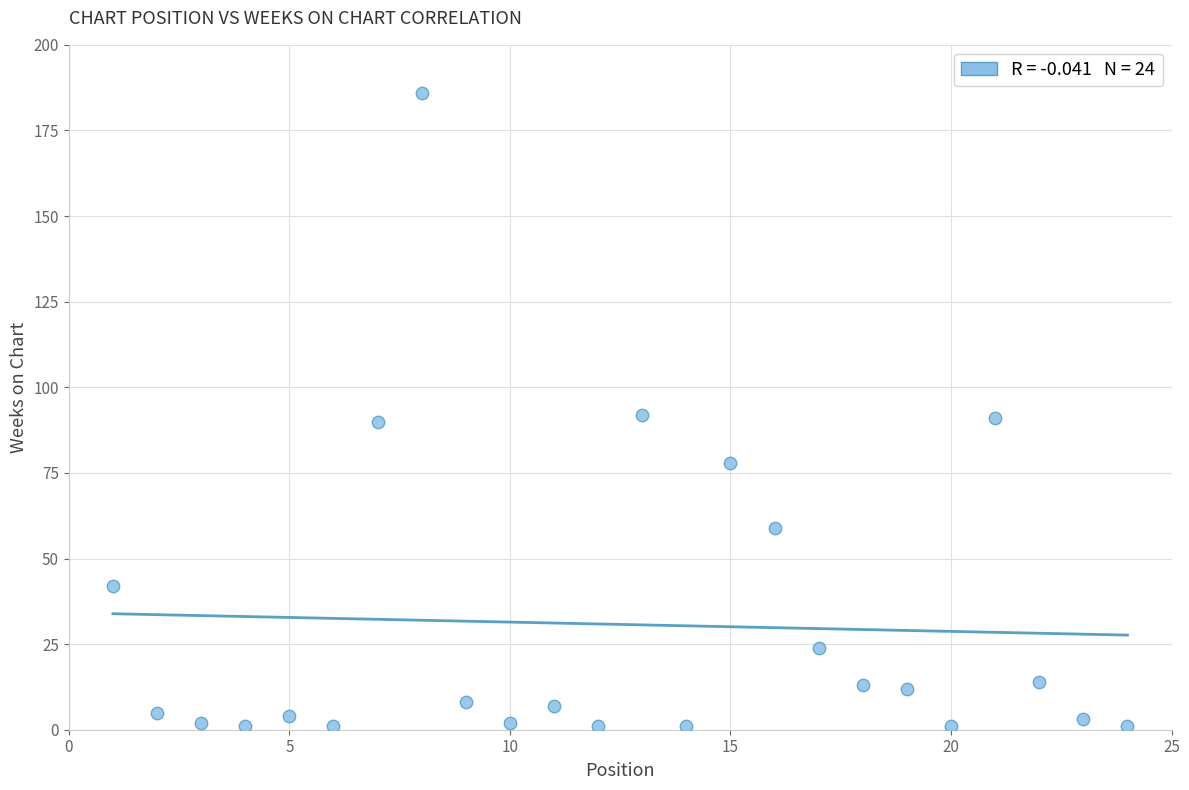

What is the range of X values (max minus min)?

23